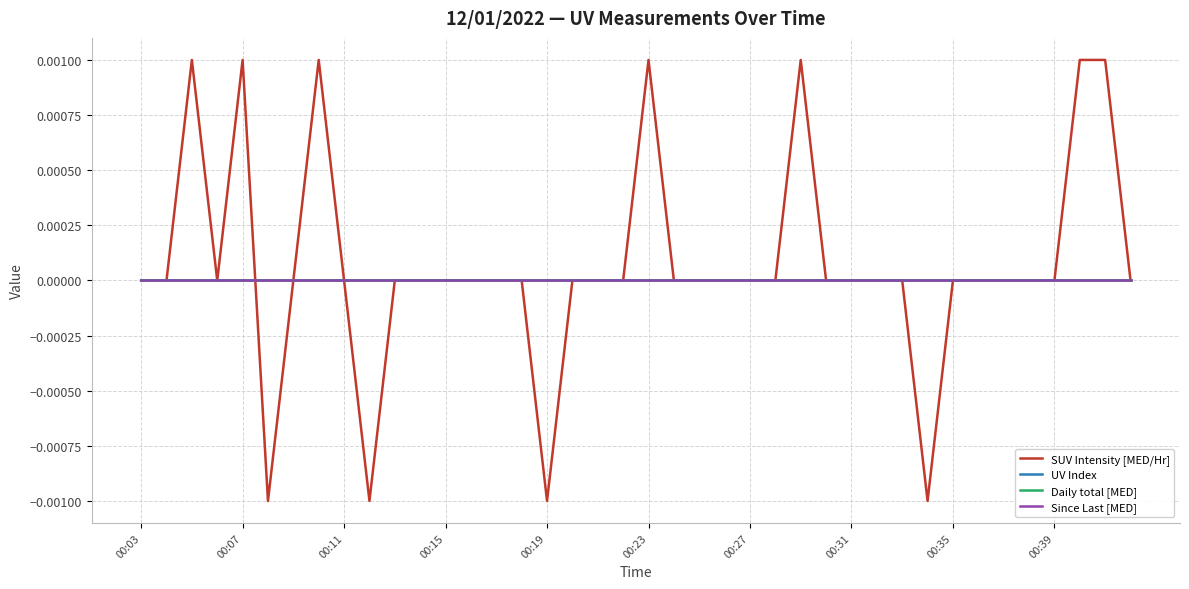

Does the chart have visible grid lines?

Yes